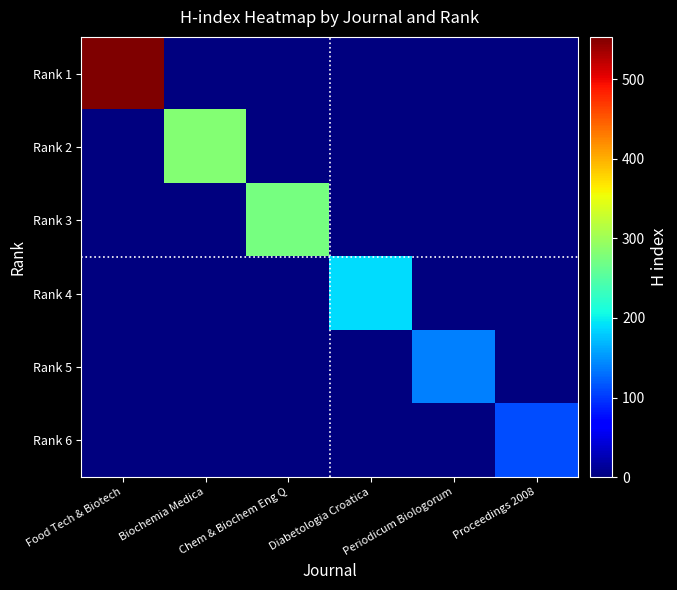

At Proceedings 2008, list the series in order from largest to smallest.

Rank 6, Rank 1, Rank 2, Rank 3, Rank 4, Rank 5